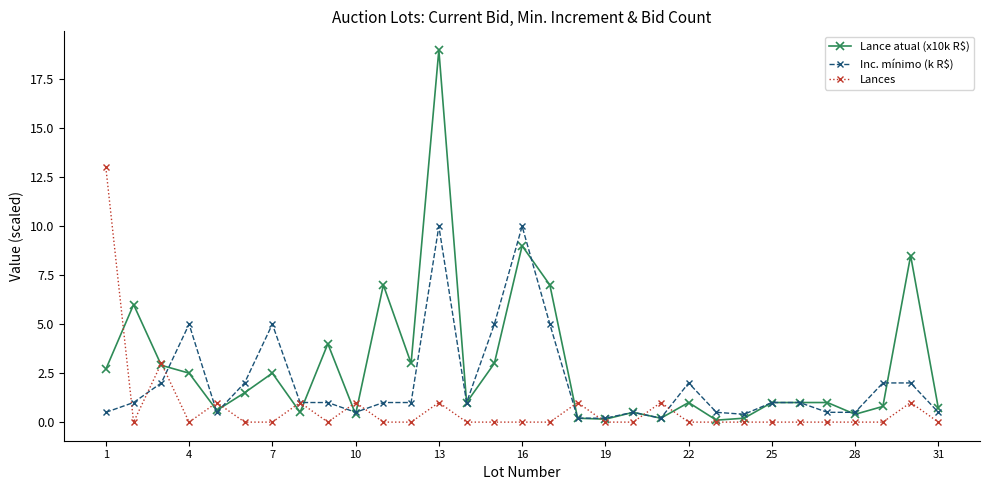

True or false: Lance atual (x10k R$) has more than 1 interior local peaks.

True